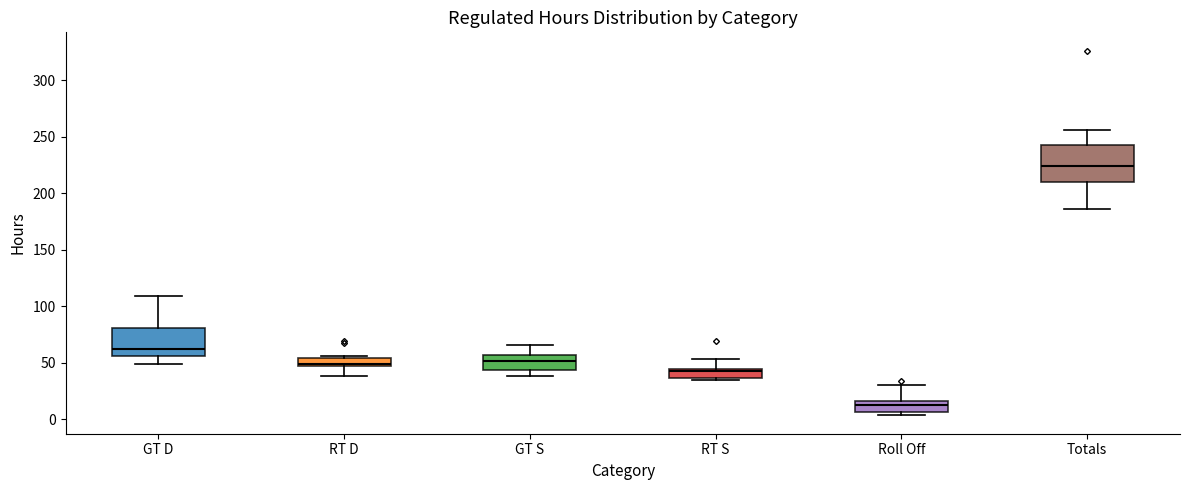

Reading left to right, read every box against the y-axis: the position of its median line, the range the box covers, and the ends of its whiskers. The values are not printed on the chart, so give them approximately, as read against the axis.

GT D: median 60, box 55 to 80, whiskers 50 to 110
RT D: median 50, box 45 to 55, whiskers 40 to 55
GT S: median 50, box 45 to 55, whiskers 40 to 65
RT S: median 40, box 35 to 45, whiskers 35 (just below the box's lower edge) to 55
Roll Off: median 15 (just below the box's upper edge), box 5 to 15, whiskers 5 (just below the box's lower edge) to 30
Totals: median 225, box 210 to 245, whiskers 185 to 255